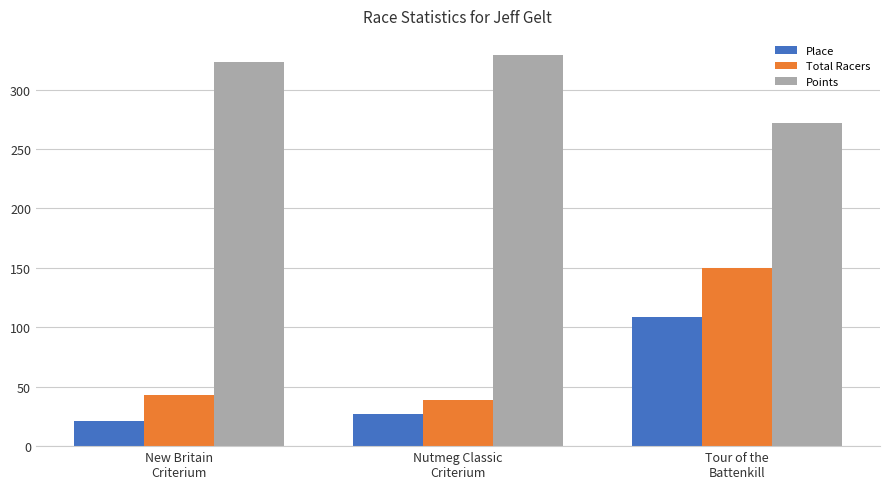

What is the difference between the maximum and minimum values in the Points series?

57.0